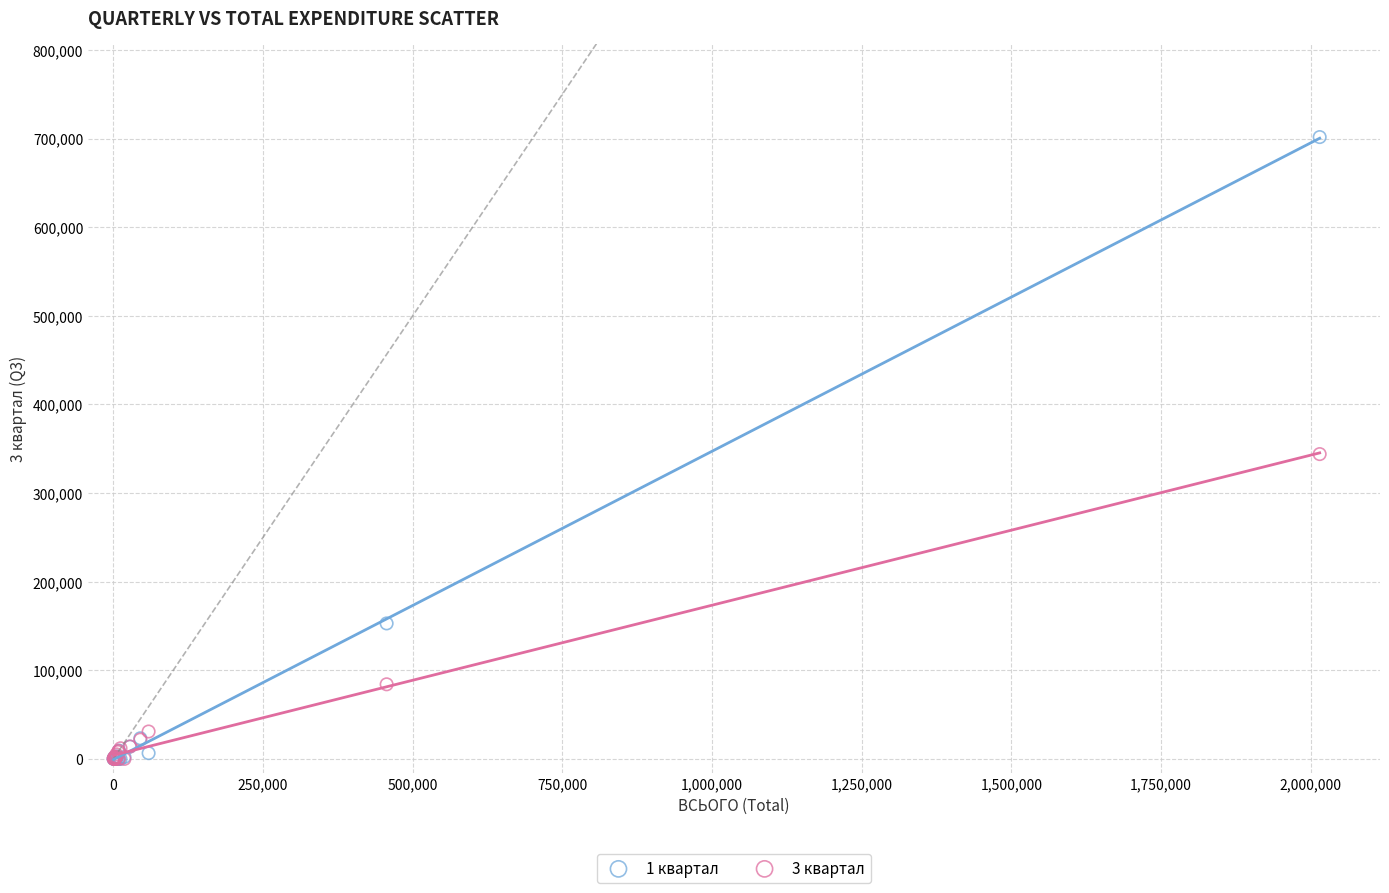

Which series contains the highest Y value?

1 квартал